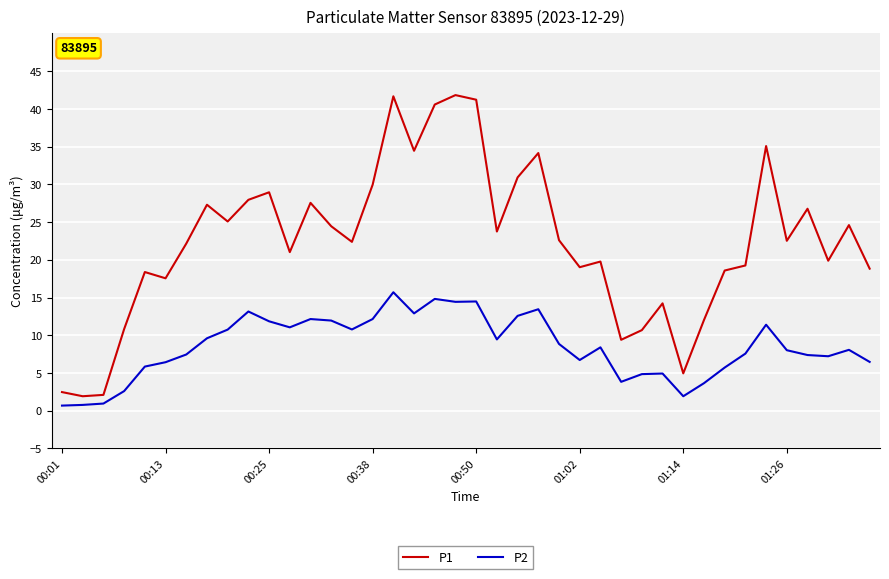

How many lines are shown in the chart?

2